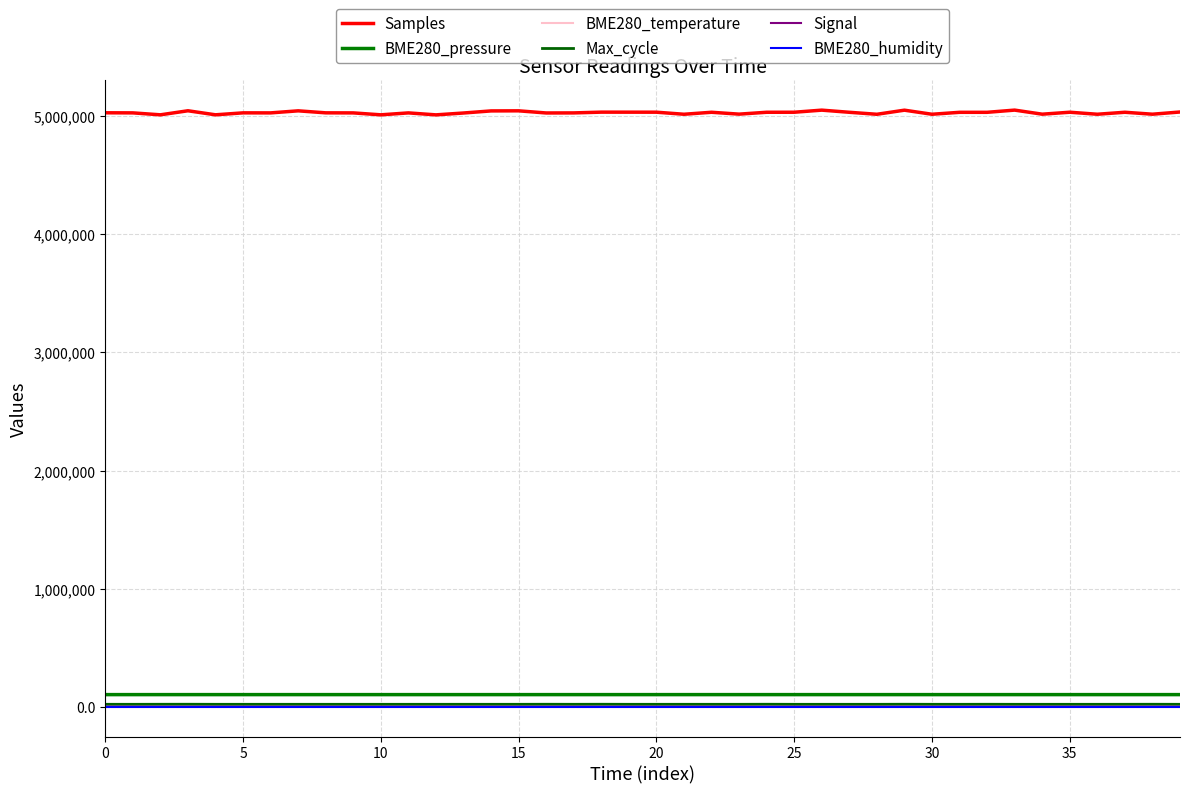

How many interior local peaks does the Signal series have?

7